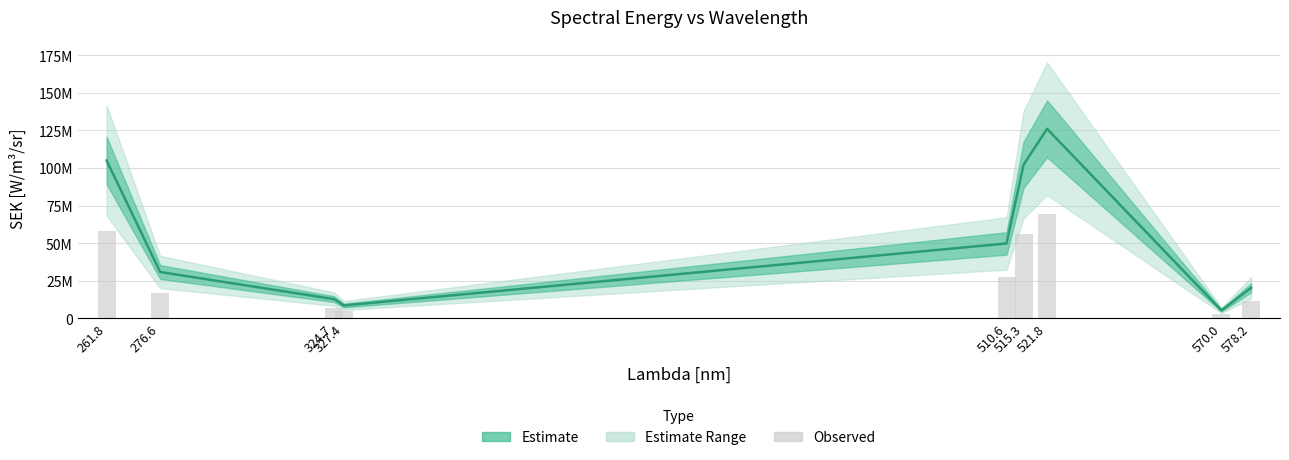

What is the spread (max minus min) of values at 515.3?

45979650.0